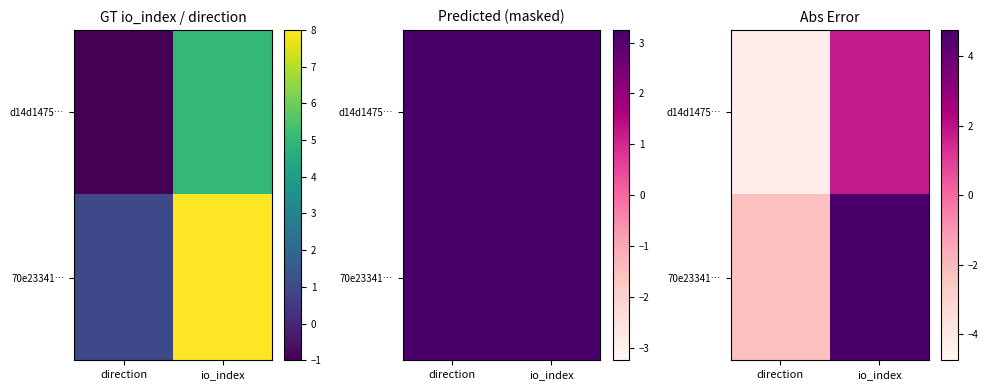

True or false: 70e23341… has a value of -3.7 at direction.

False